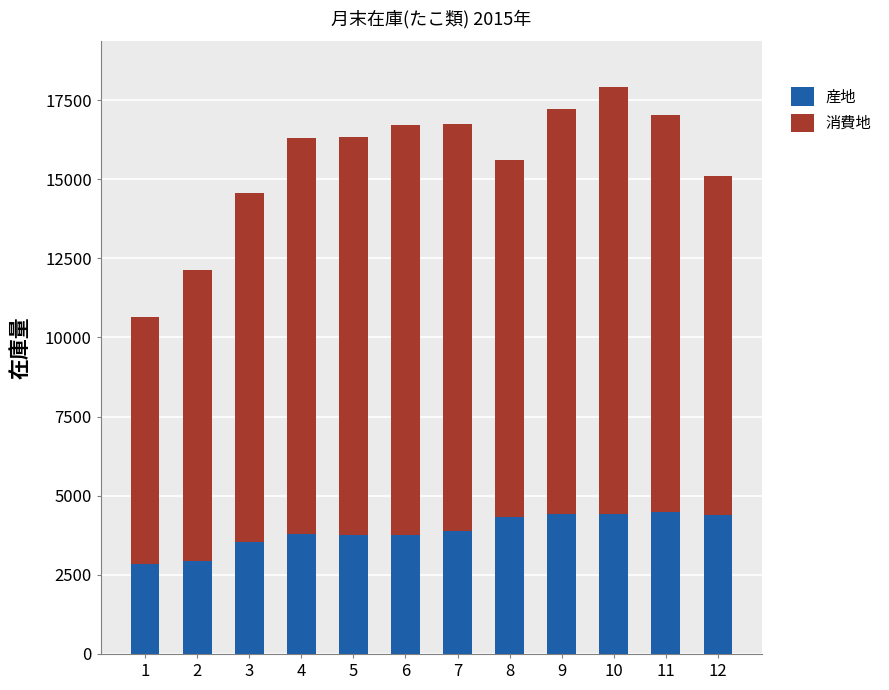

The value of 産地 at 7 is 1369. True or false?

False